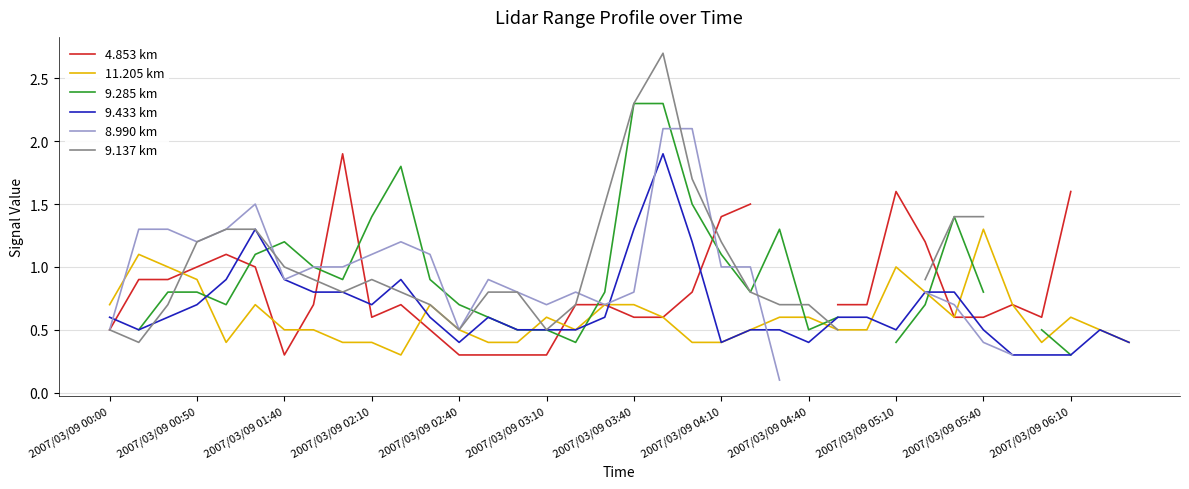

Which series has the widest spread of values?

9.137 km